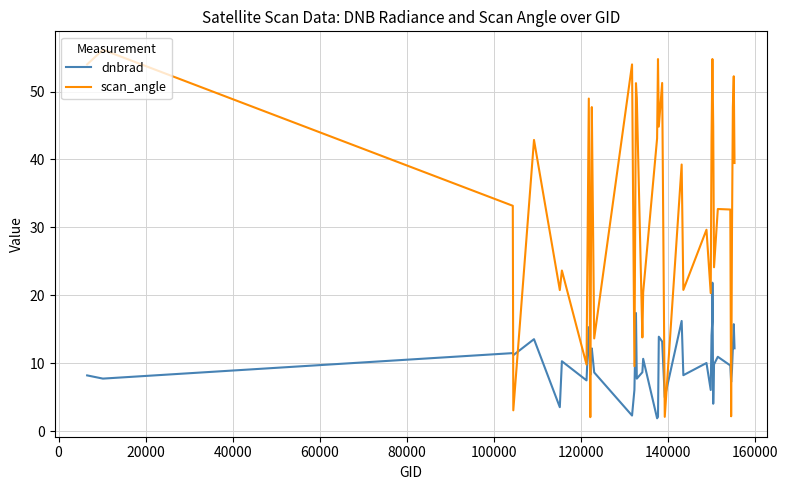

What is the difference between the second highest and second lowest values in the dnbrad series?

15.3